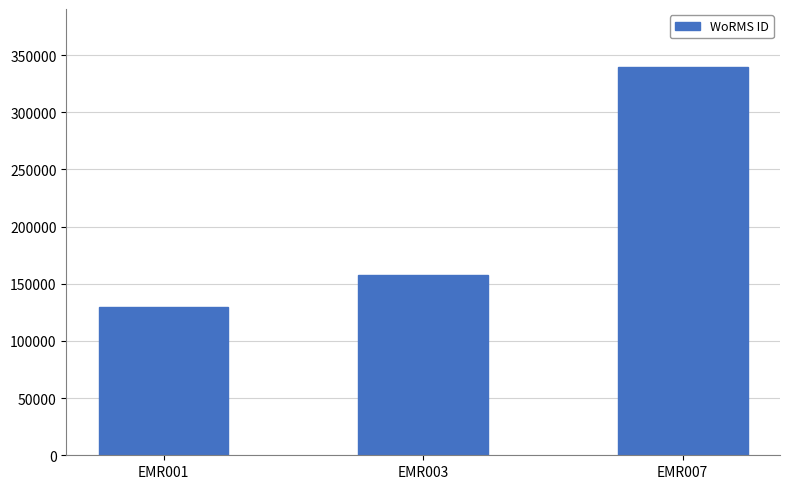

Rank the categories by value from lowest to highest.

EMR001, EMR003, EMR007